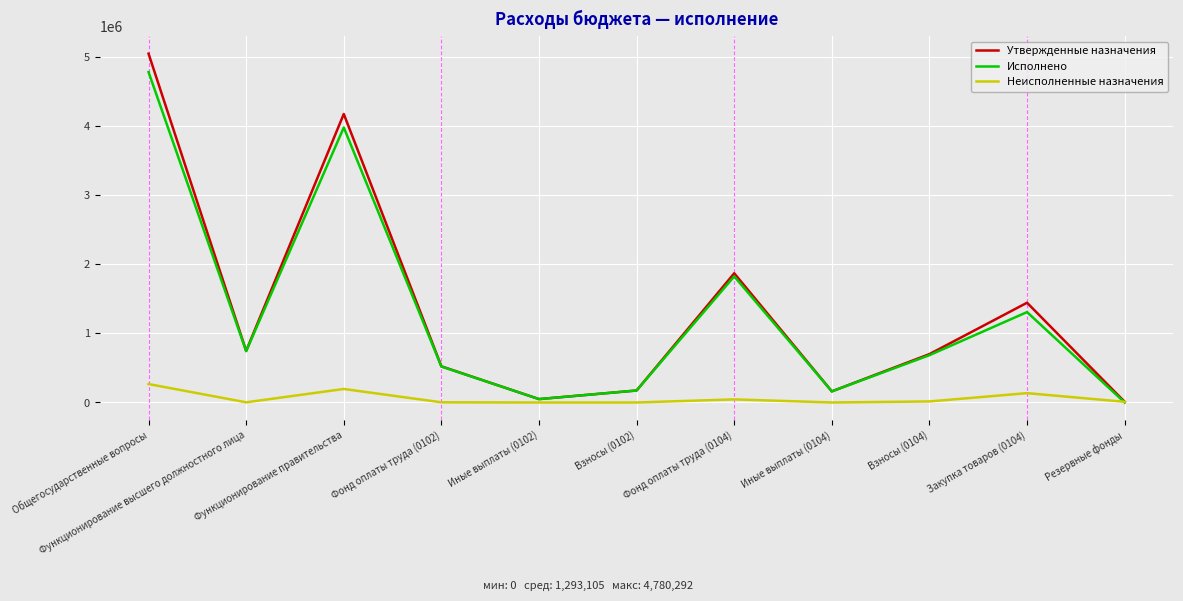

True or false: Утвержденные назначения has more than 0 points higher than both neighbors.

True